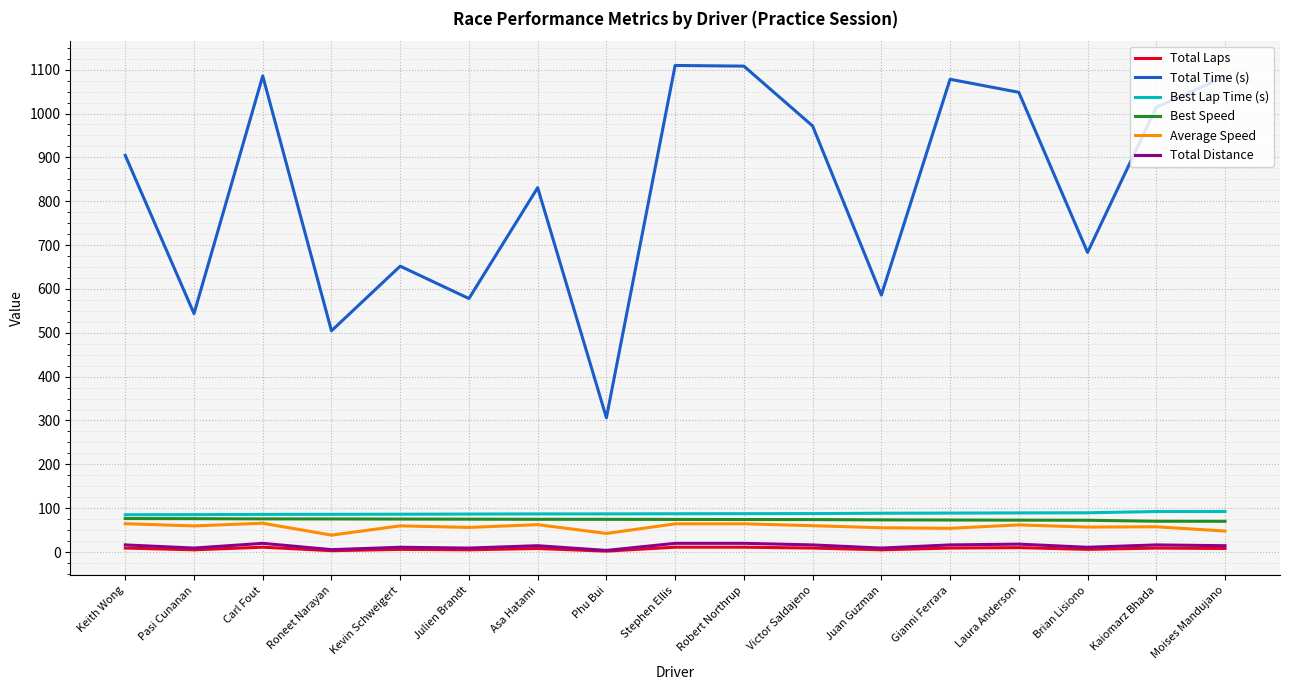

The Total Time (s) series shows 1078.1 at Gianni Ferrara. True or false?

True